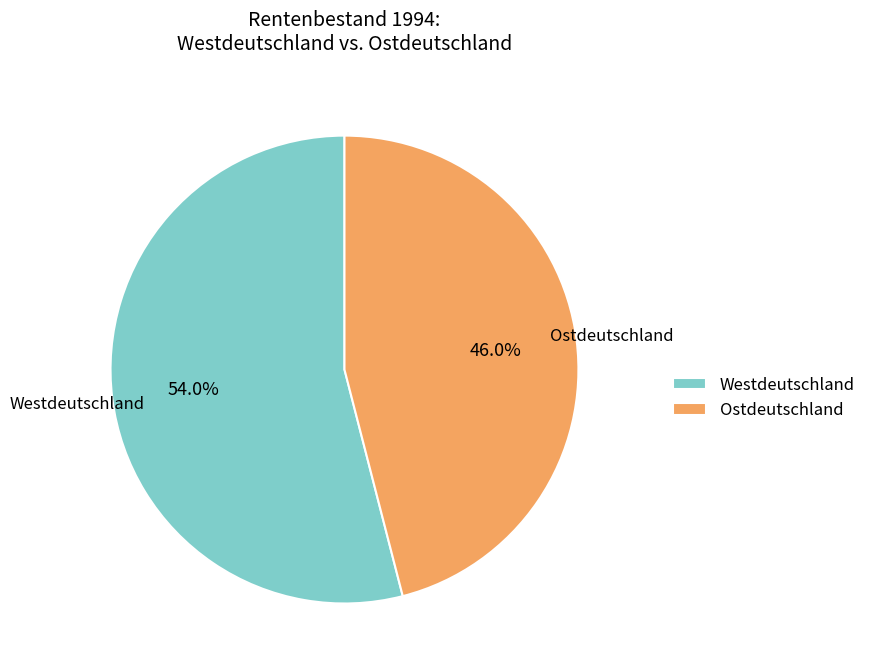

What is the total percentage of Westdeutschland and Ostdeutschland?

100.0%